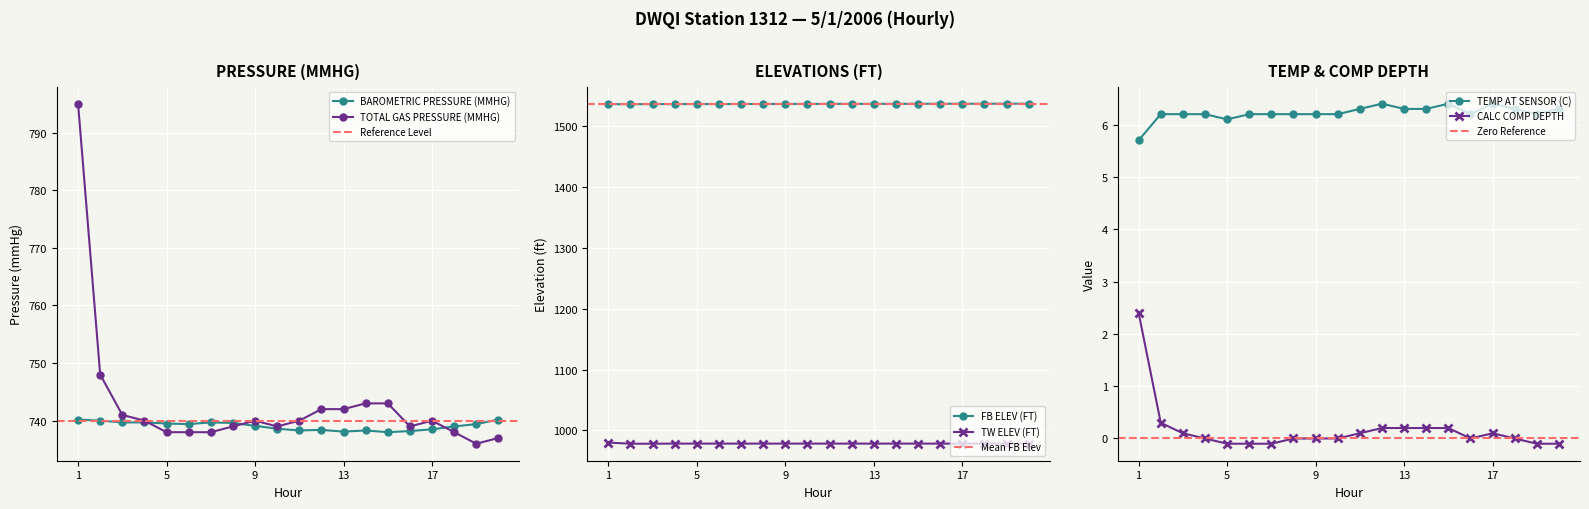

How many TEMP AT SENSOR (C) values are between 6 and 7?

19